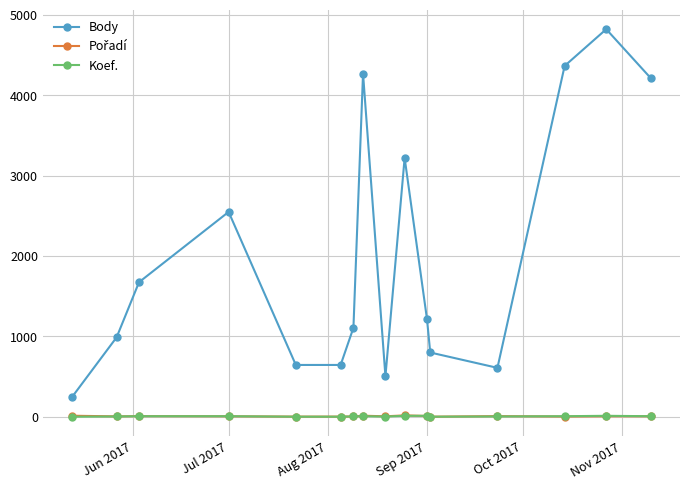

Which series has the largest range (max minus min)?

Body